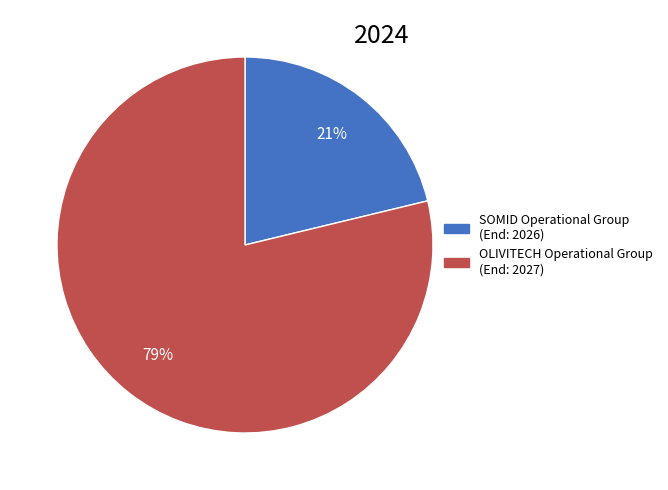

Between SOMID Operational Group and OLIVITECH Operational Group, which is larger?

OLIVITECH Operational Group